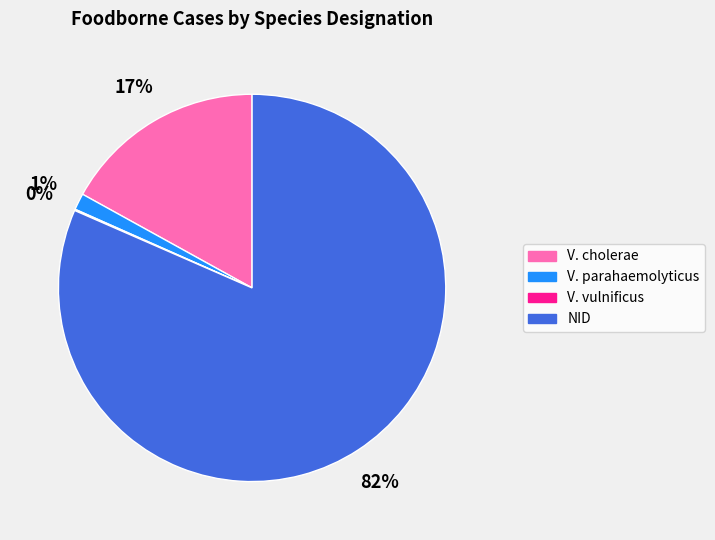

To the nearest percent, what is the average slice percentage?

25%